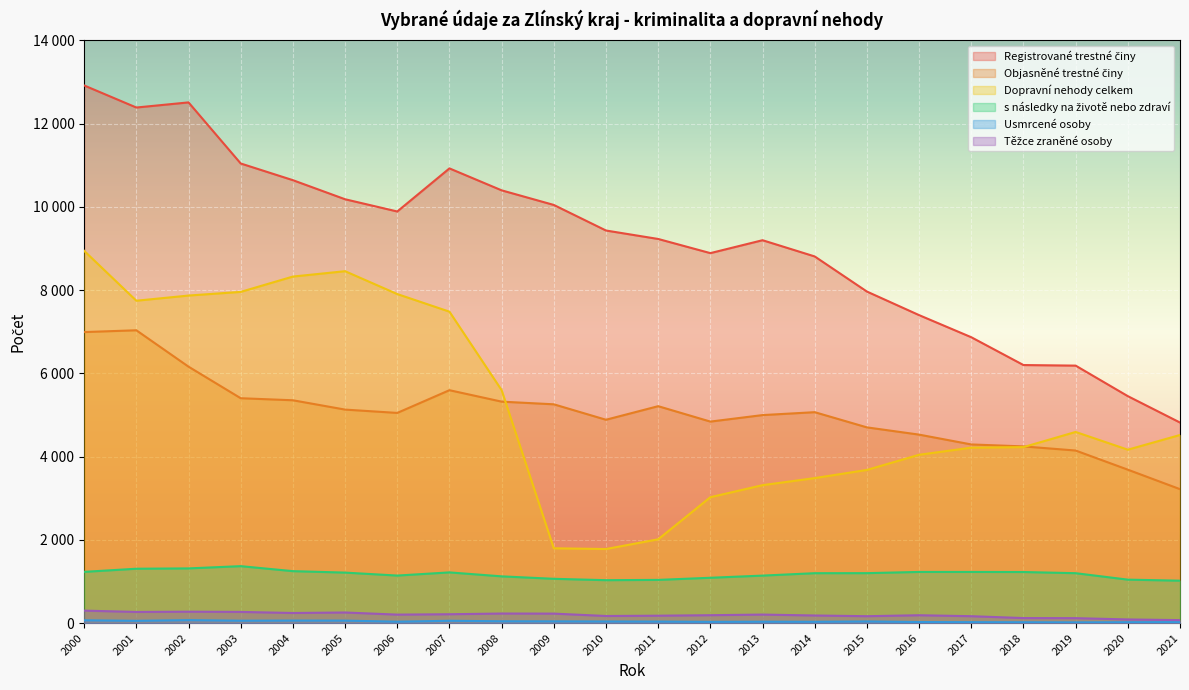

List the labels in order of Usmrcené osoby value, largest first.

2002, 2000, 2004, 2005, 2003, 2007, 2001, 2008, 2009, 2015, 2010, 2011, 2006, 2013, 2014, 2012, 2016, 2021, 2017, 2020, 2018, 2019